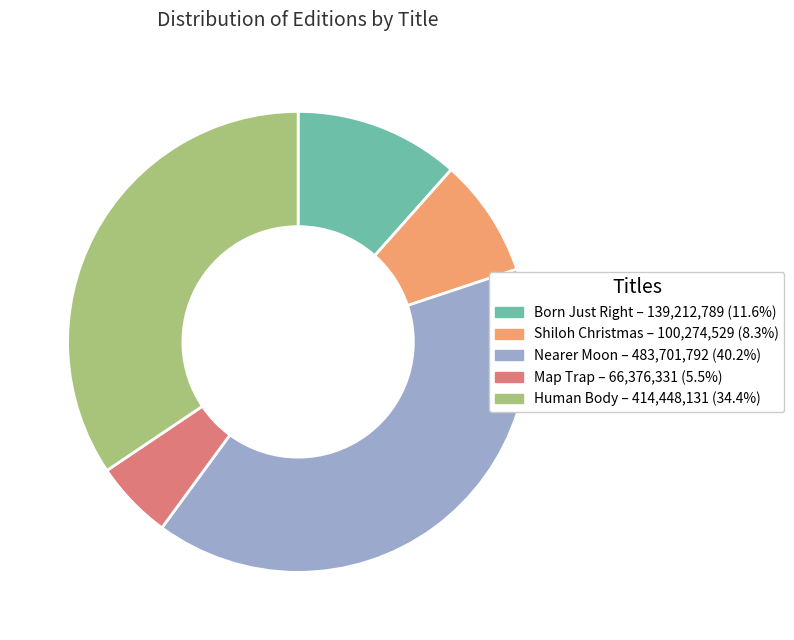

How many segments does this pie chart have?

5